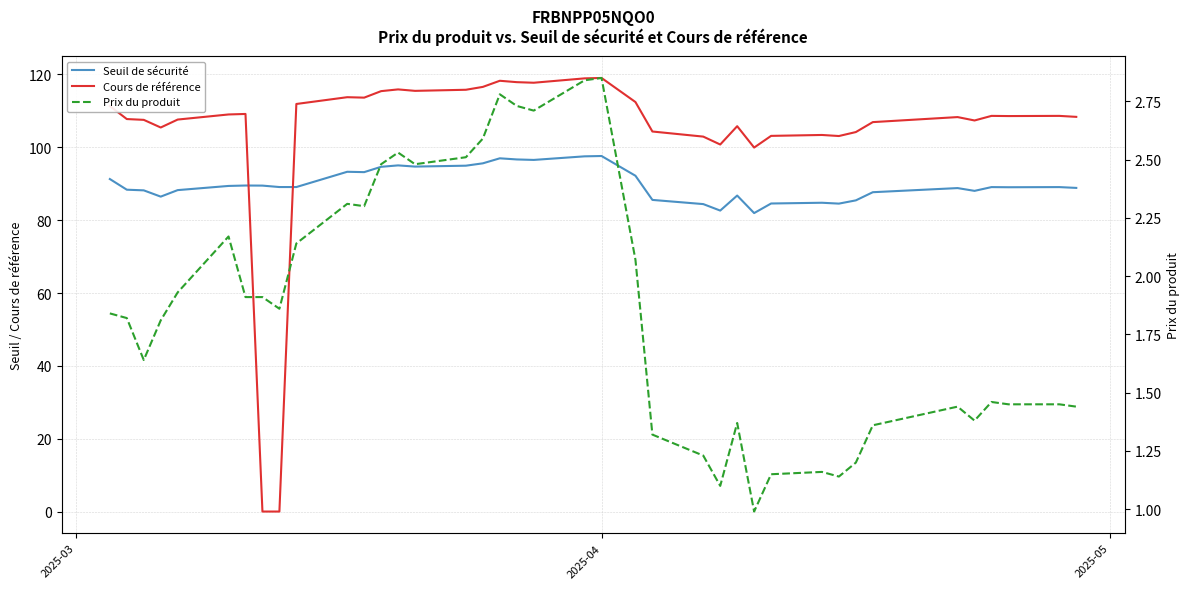

How many values in Cours de référence are above zero?

37